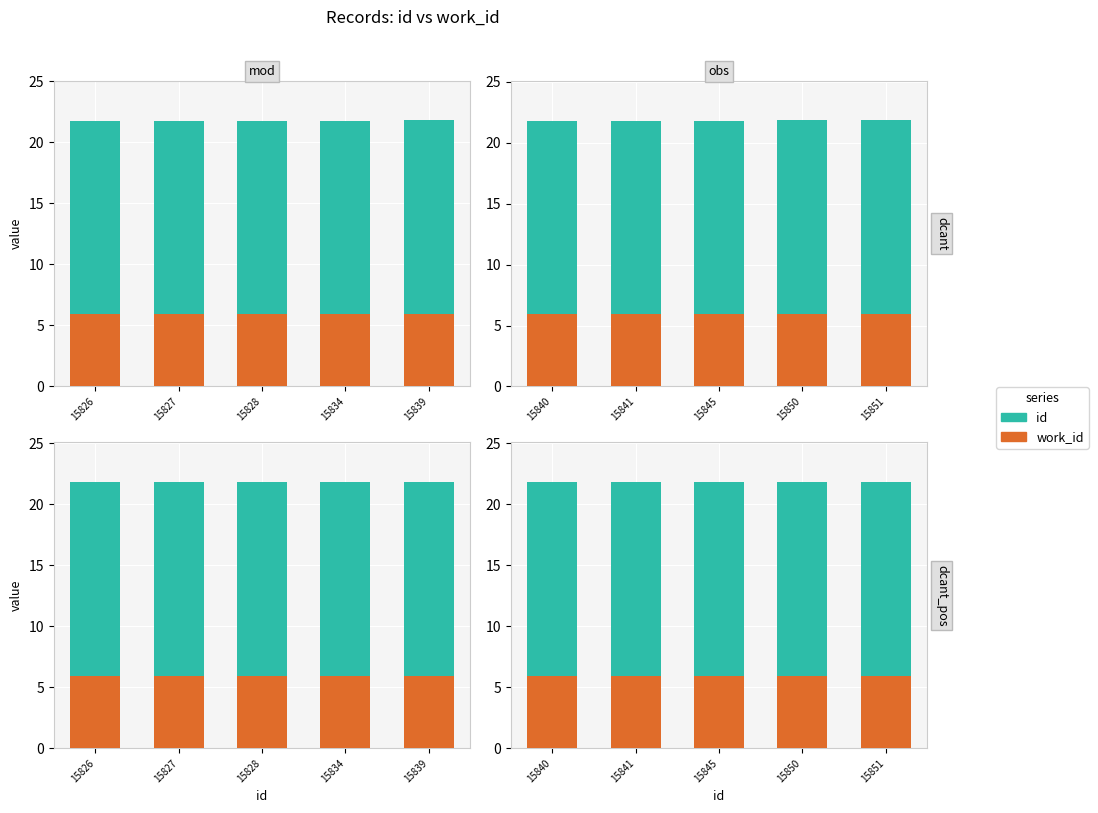

Rank the series by their maximum value, from lowest to highest.

work_id, id